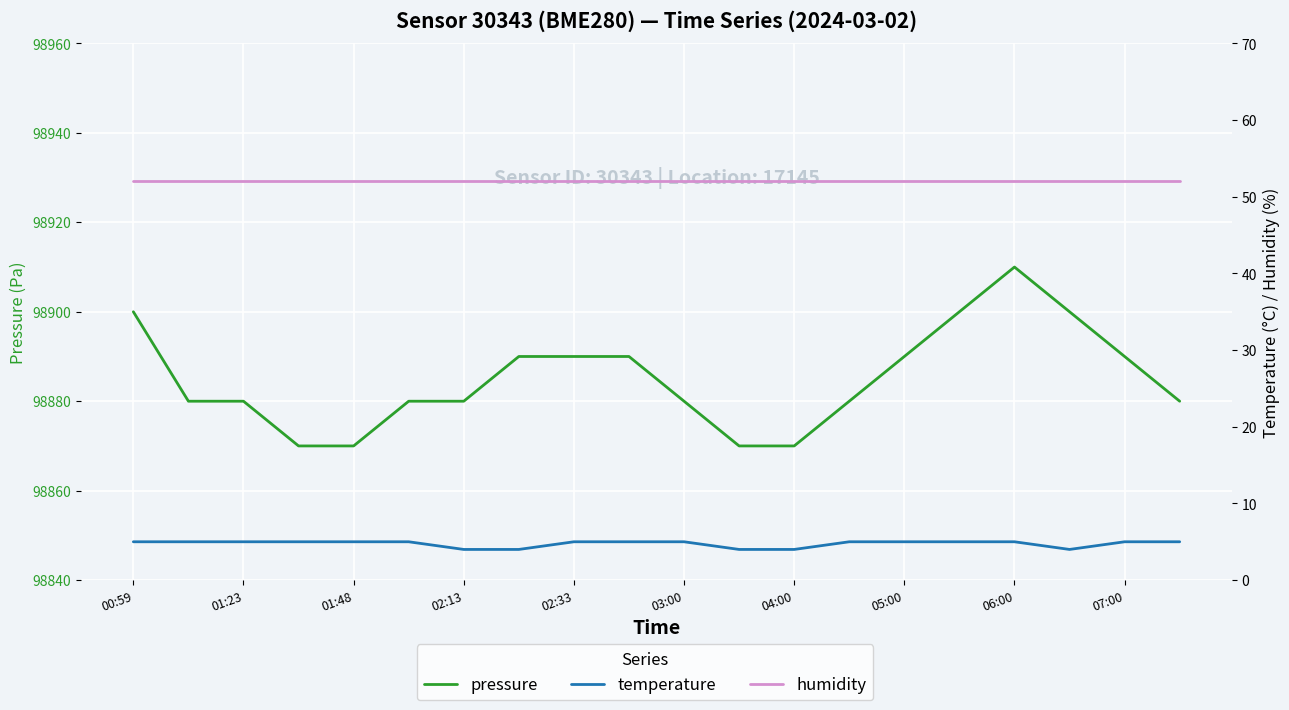

How many values in the temperature series are below 5?

5